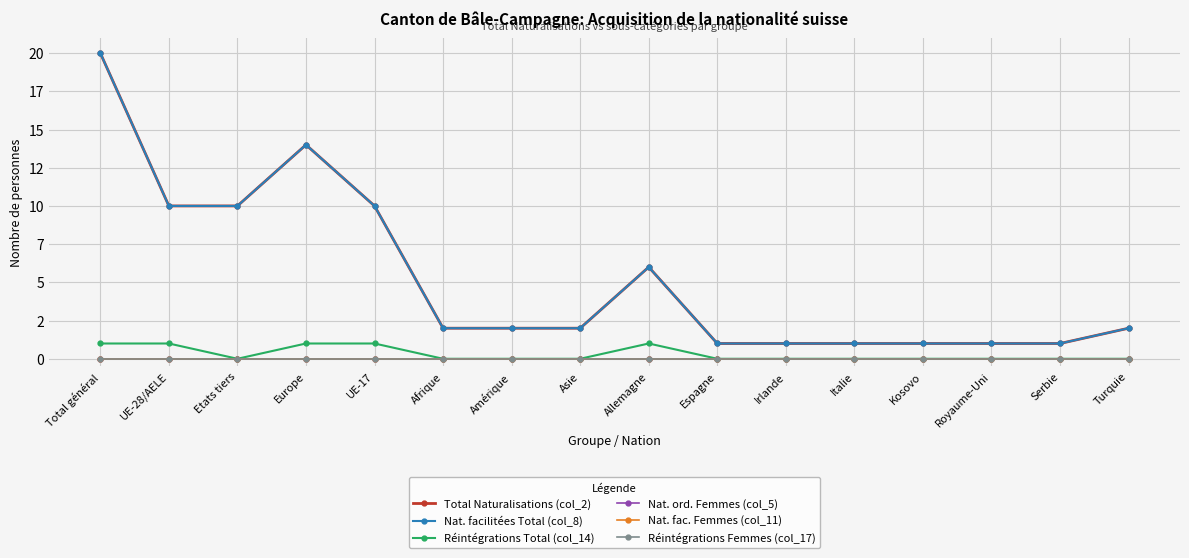

True or false: Réintégrations Total (col_14) and Réintégrations Femmes (col_17) intersect in this chart.

False